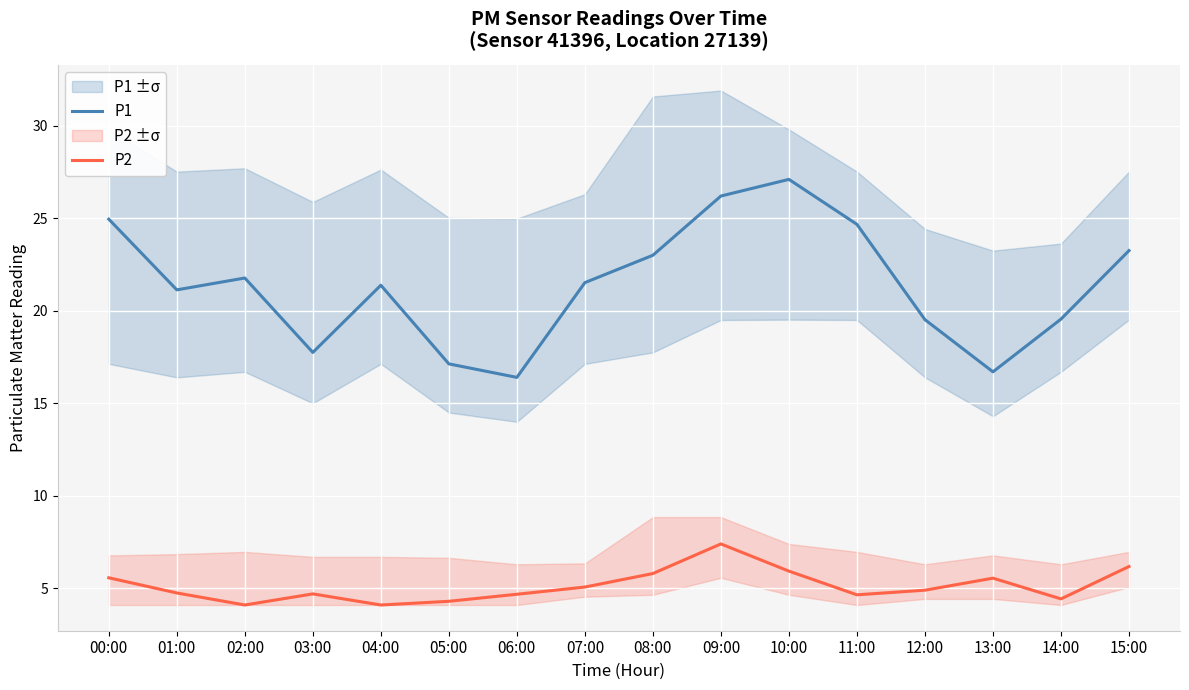

Count the number of data series in this chart.

2